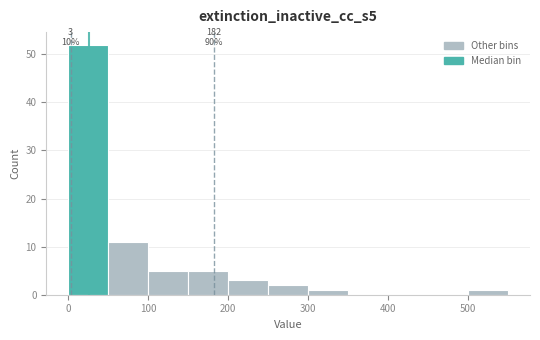

Which range on the x-axis has the tallest bar?

0 to 50